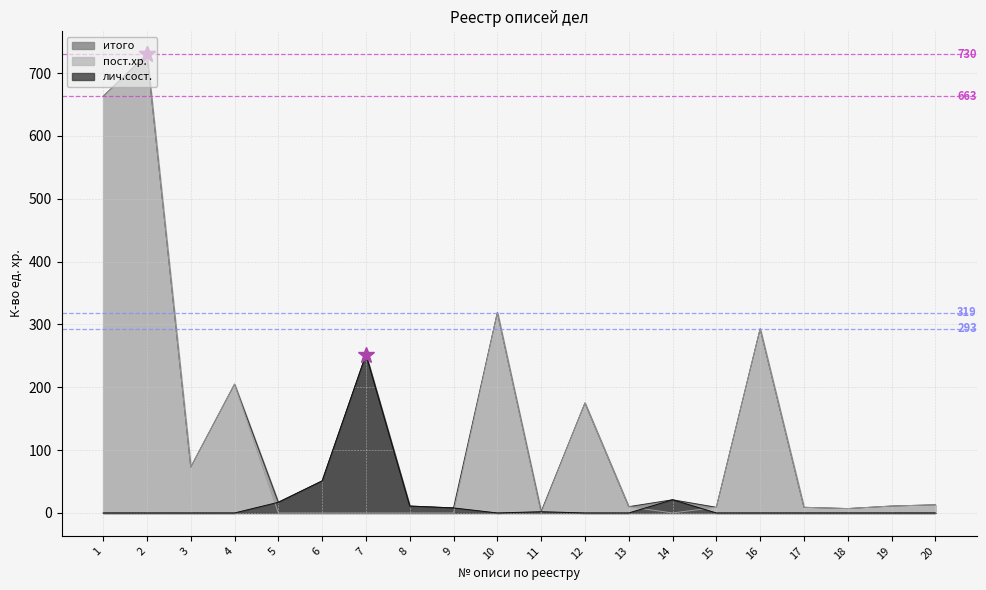

Reading left to right, list all the values displayed in this chart.

пост.хр.: 663	730	73	205	0	0	0	0	0	319	0	175	10	0	9	293	9	7	11	13
лич.сост.: 0	0	0	0	17	51	252	11	8	0	2	0	0	21	0	0	0	0	0	0
итого: 663	730	73	205	17	51	252	11	8	319	2	175	10	21	9	293	9	7	11	13